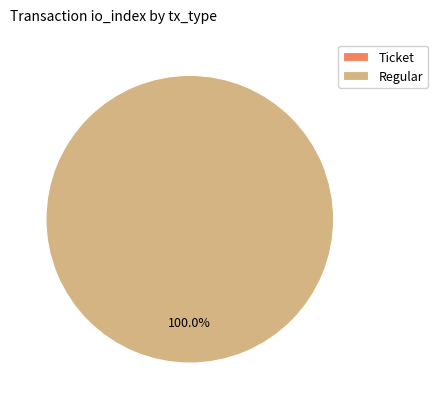

How many segments does this pie chart have?

2